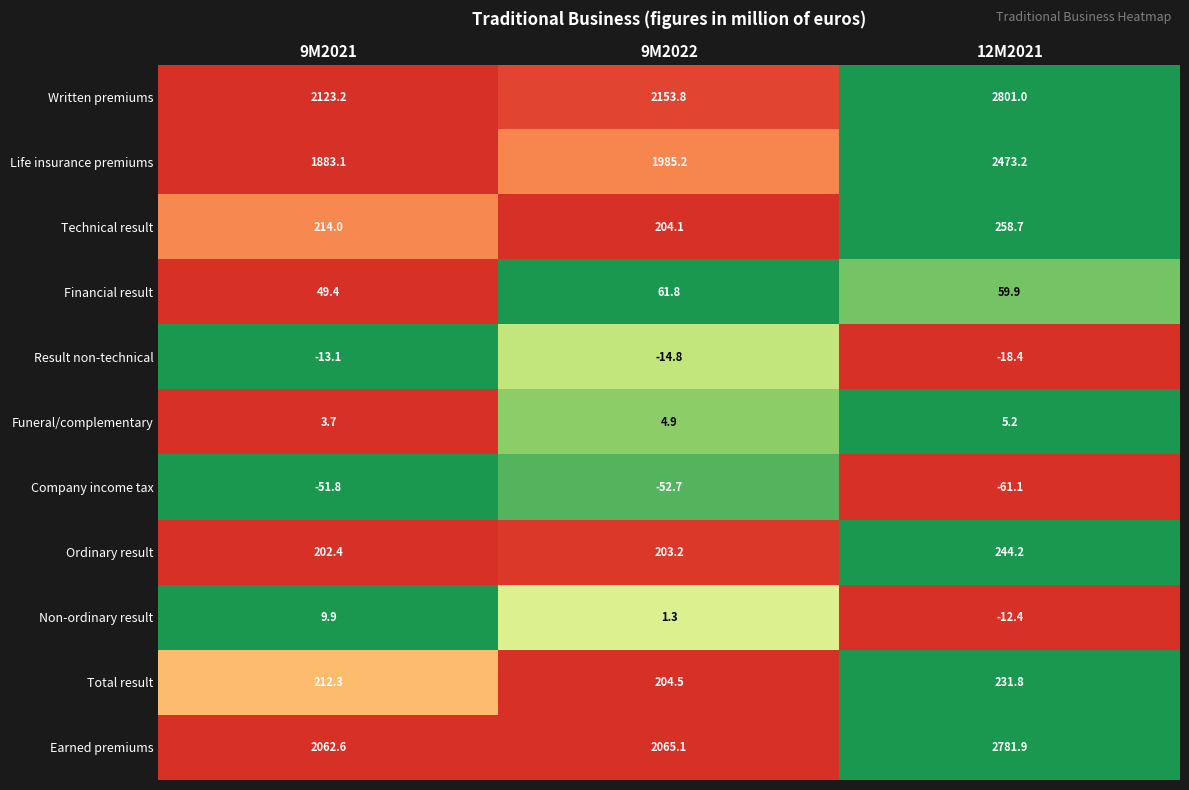

What is the difference between the highest and lowest values at 9M2022?

2206.5